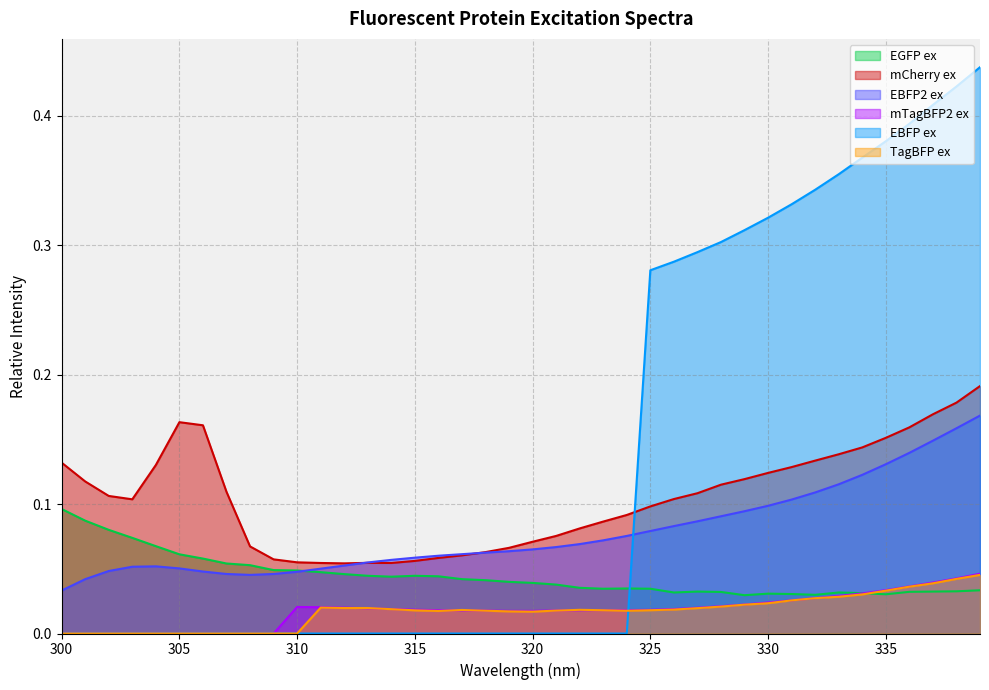

How many values in the TagBFP ex series exceed 0?

29